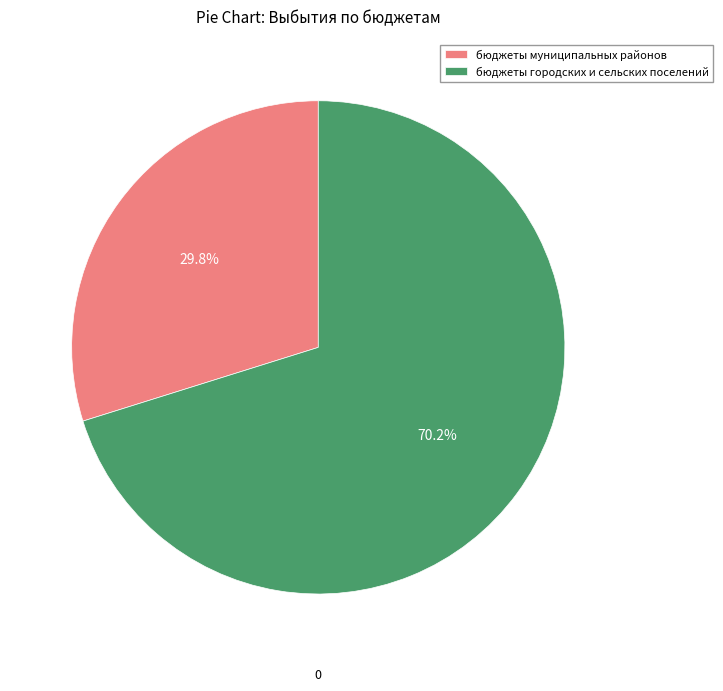

How many slices are in this pie chart?

2